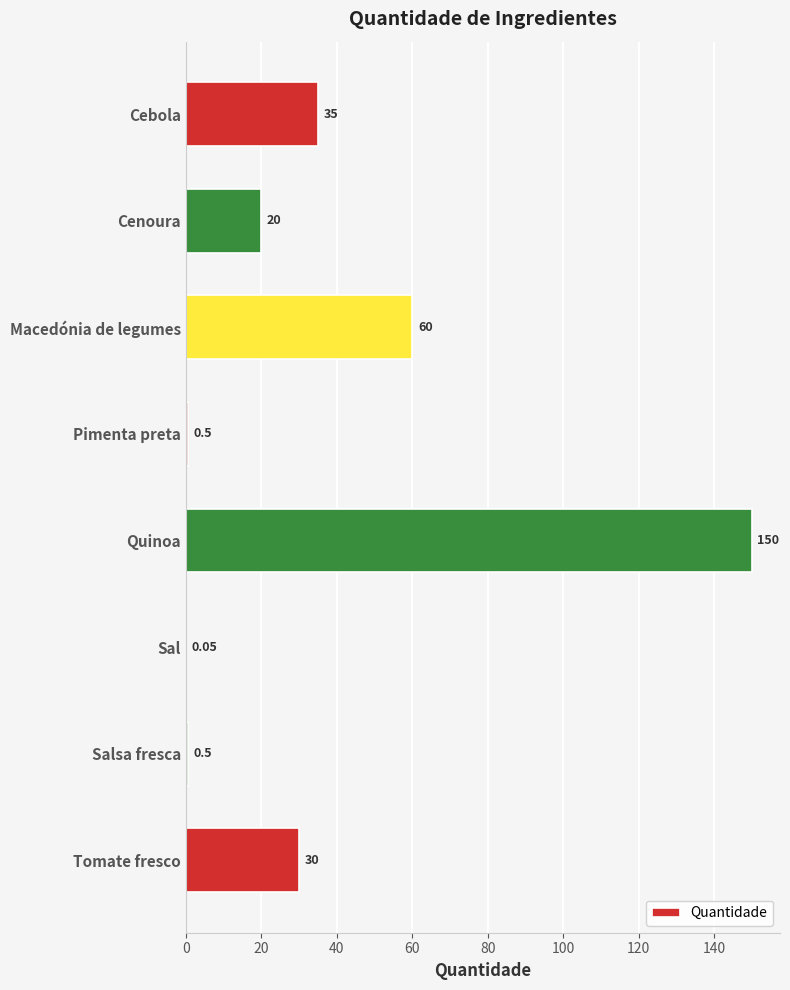

Which category has the highest value across all series?

Quinoa